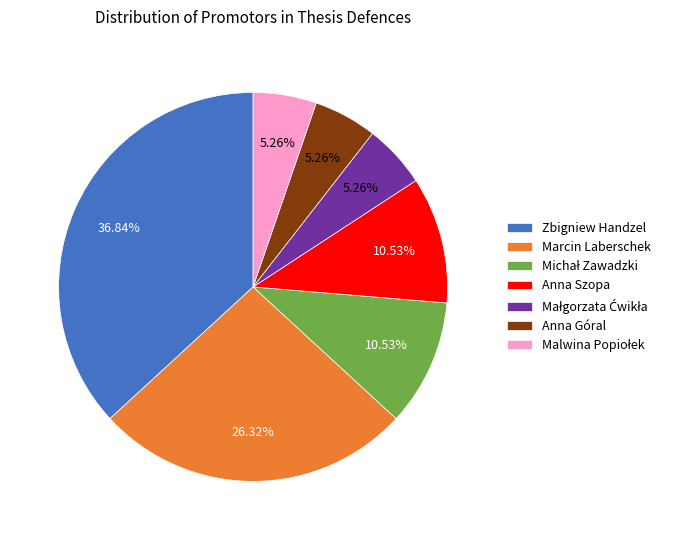

Is there any slice that represents more than half of the pie?

No